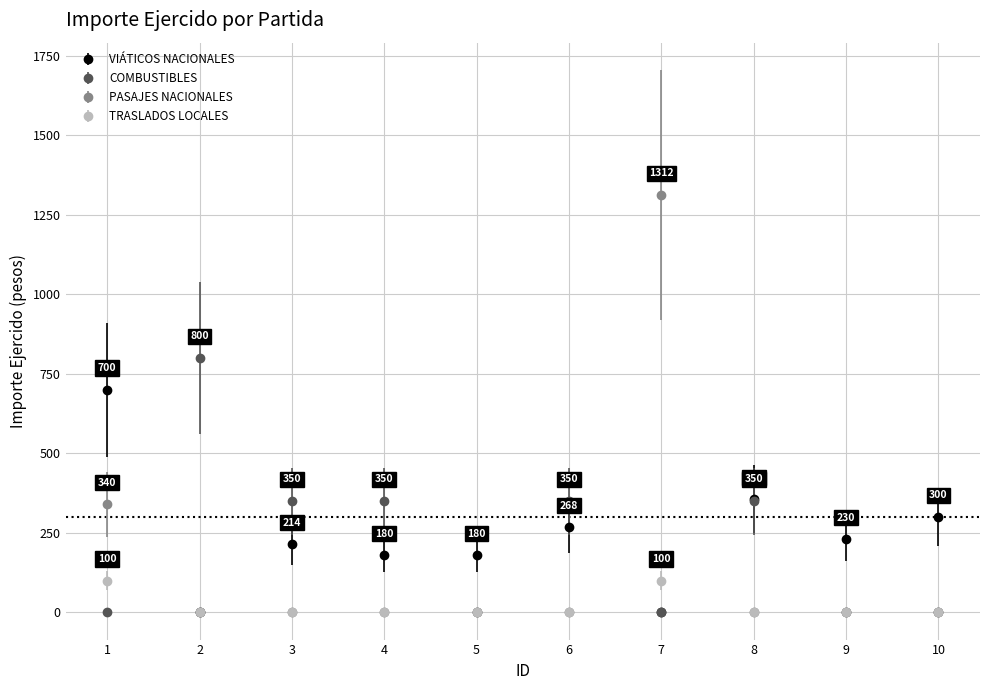

Which series has the widest spread of values?

PASAJES NACIONALES